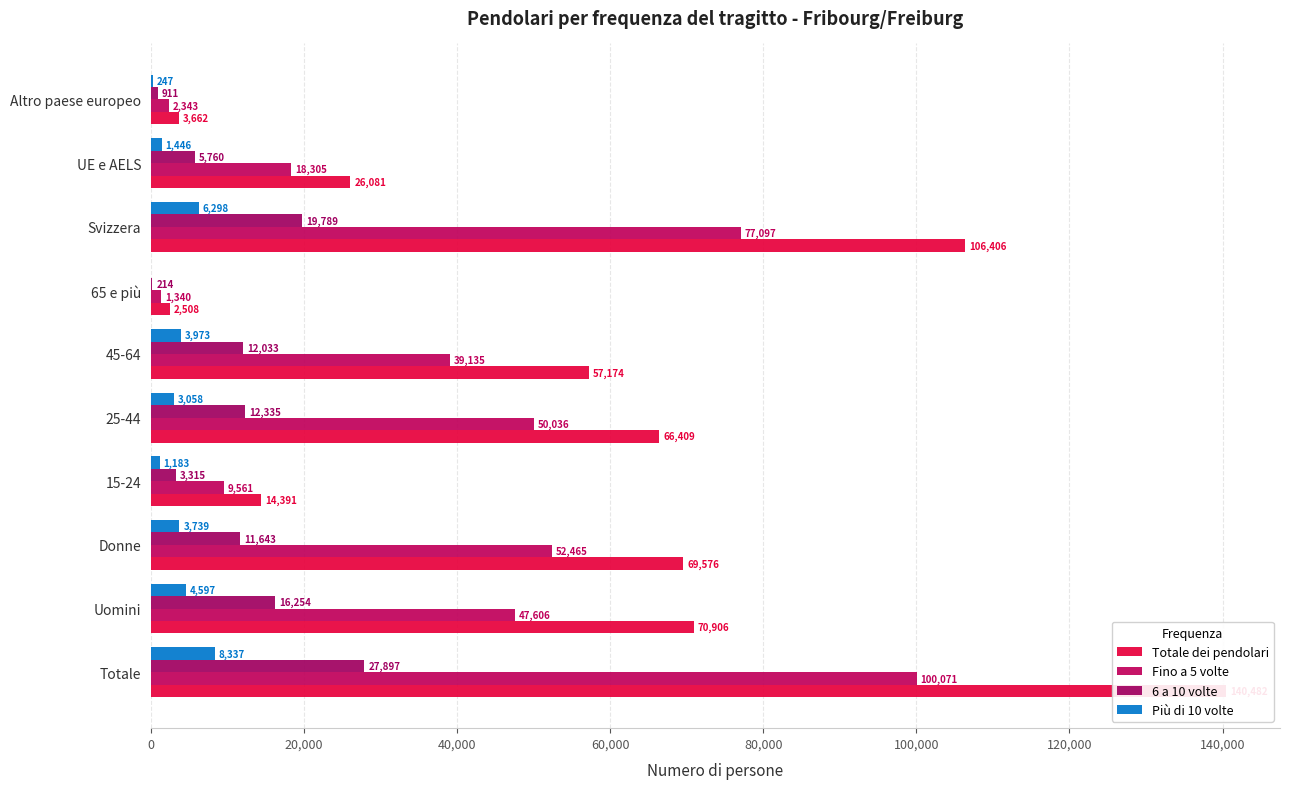

Which series changed the most between Totale and 15-24?

Totale dei pendolari